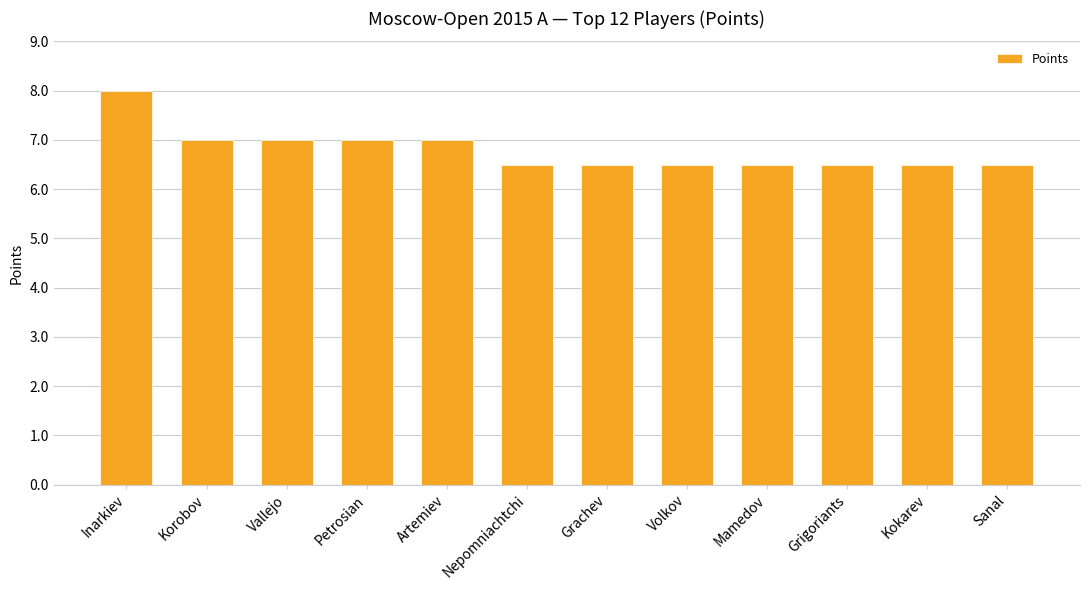

Reading left to right, list all the values displayed in this chart.

Inarkiev=8.0	Korobov=7.0	Vallejo=7.0	Petrosian=7.0	Artemiev=7.0	Nepomniachtchi=6.5	Grachev=6.5	Volkov=6.5	Mamedov=6.5	Grigoriants=6.5	Kokarev=6.5	Sanal=6.5